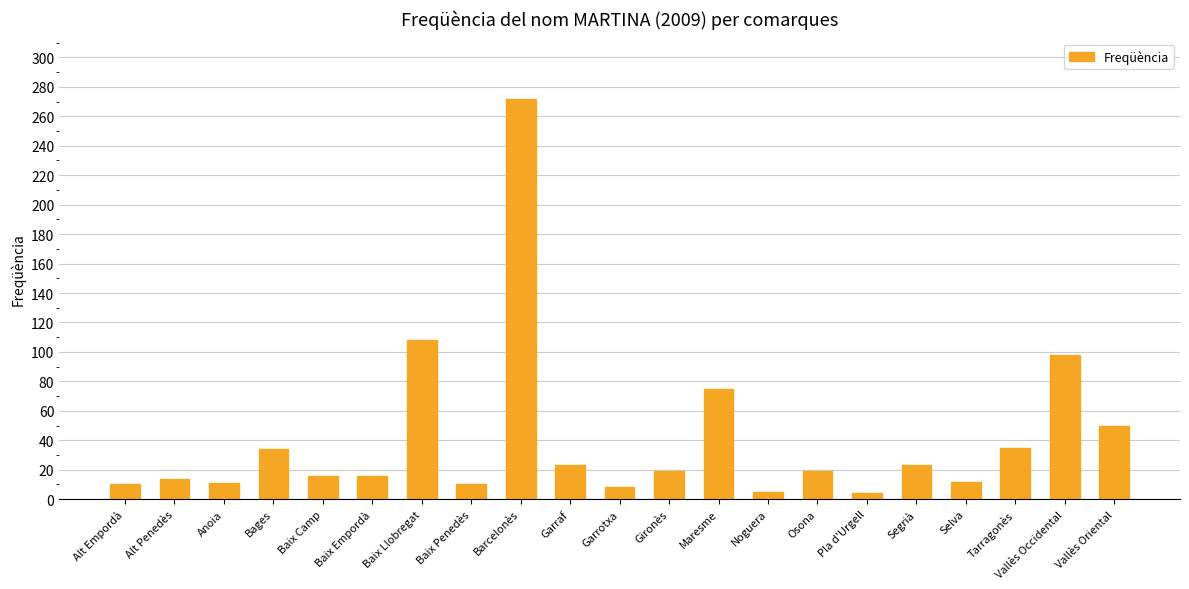

Where is the data nearest to the value 138?

Baix Llobregat